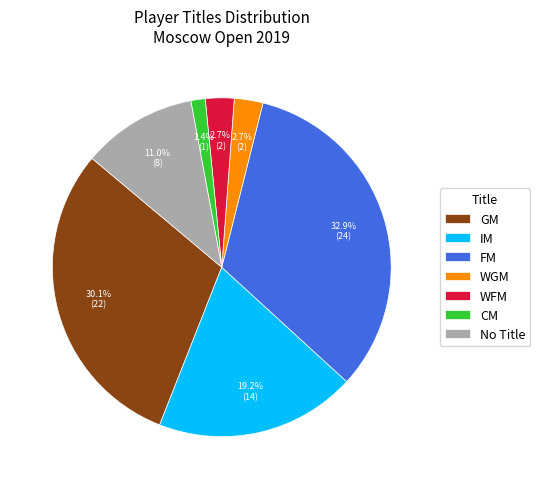

Which category has the biggest portion of the pie?

FM